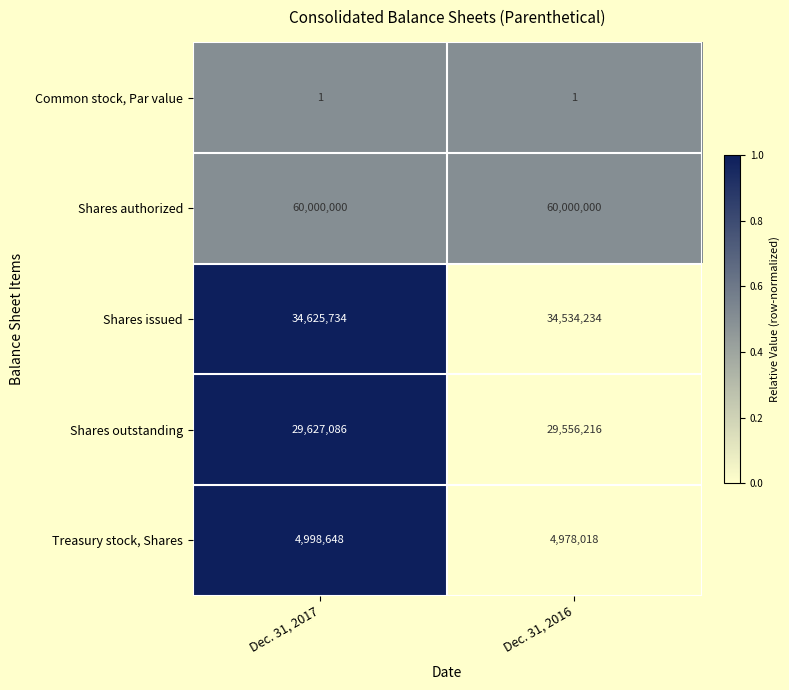

Rank the series by their maximum value, from highest to lowest.

Shares authorized, Shares issued, Shares outstanding, Treasury stock, Shares, Common stock, Par value